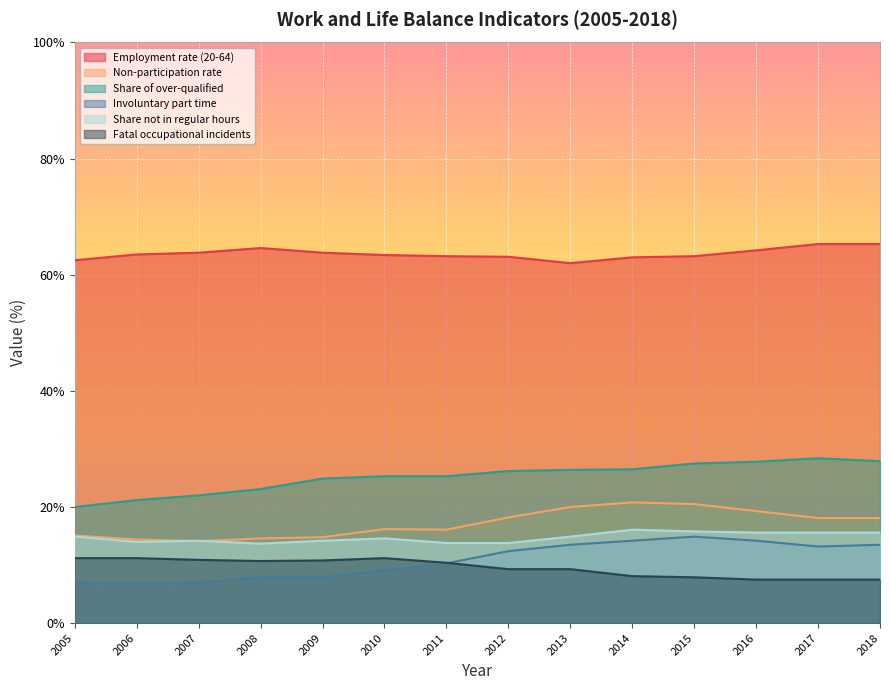

Reading left to right, transcribe all the data shown in this chart.

Employment rate (20-64): 62.5	63.5	63.8	64.6	63.8	63.4	63.2	63.1	62.0	63.0	63.2	64.2	65.3	65.3
Non-participation rate: 15.1	14.4	14.1	14.6	14.8	16.2	16.1	18.2	20.0	20.8	20.5	19.3	18.1	18.1
Share of over-qualified: 20.0	21.2	22.0	23.1	24.9	25.3	25.3	26.2	26.4	26.5	27.5	27.8	28.4	27.9
Involuntary part time: 7.0	6.7	7.0	7.9	7.9	9.1	10.3	12.4	13.5	14.2	14.9	14.2	13.2	13.5
Share not in regular hours: 14.9	14.0	14.2	13.7	14.2	14.6	13.8	13.8	14.9	16.1	15.8	15.6	15.6	15.6
Fatal occupational incidents: 11.2	11.2	10.9	10.7	10.8	11.2	10.4	9.3	9.3	8.1	7.9	7.5	7.5	7.5